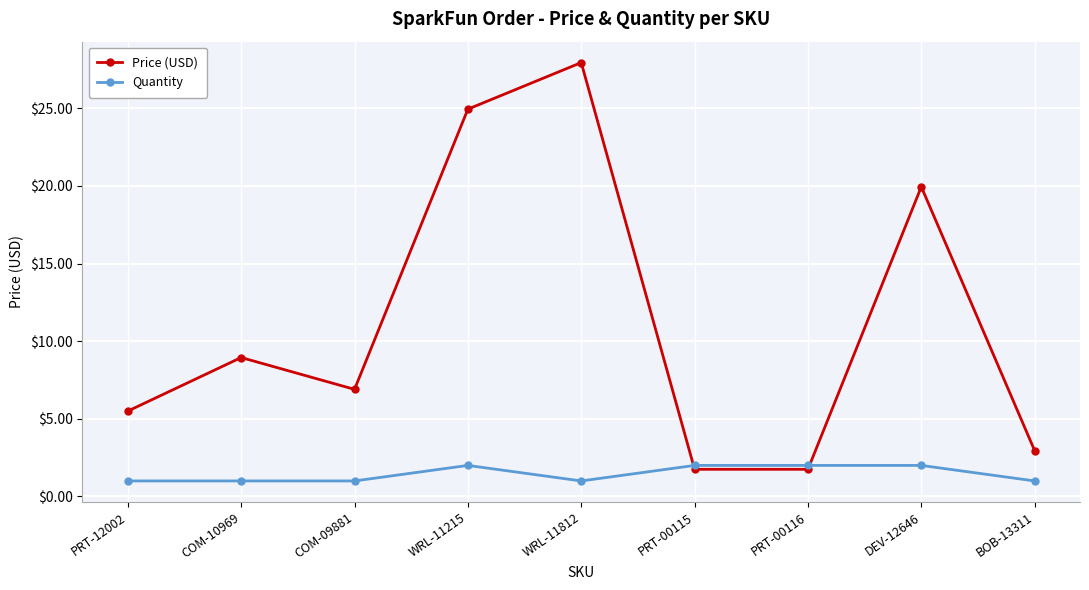

What is the smallest value displayed?

1.0